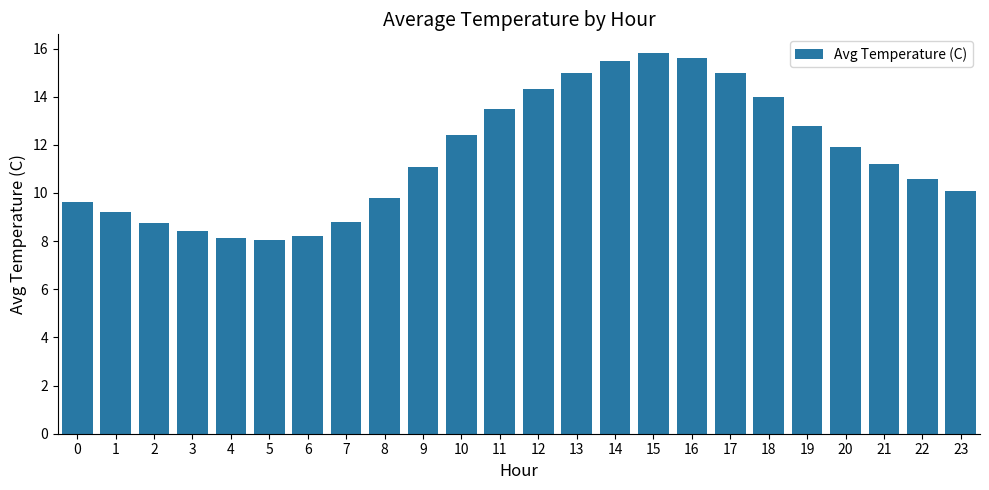

What is the sum of all values?

277.8